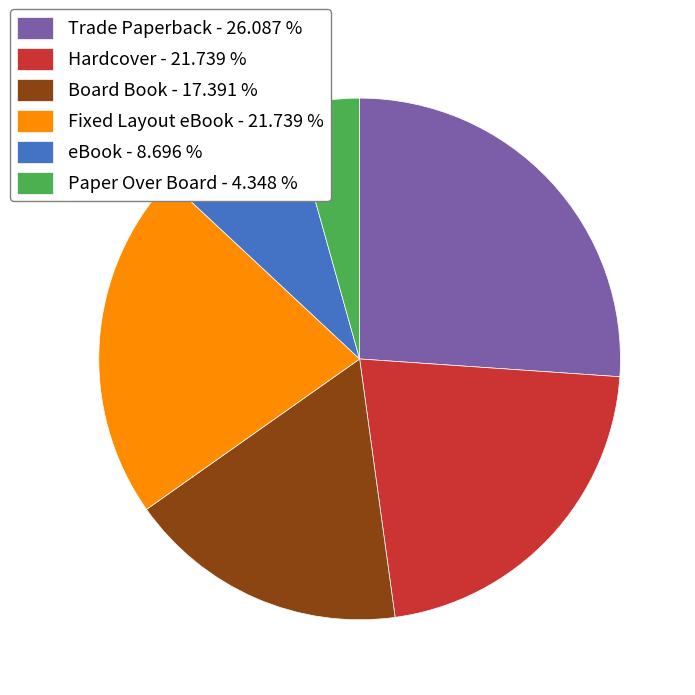

Which has a higher value, Trade Paperback - 26.087 % or Hardcover - 21.739 %?

Trade Paperback - 26.087 %